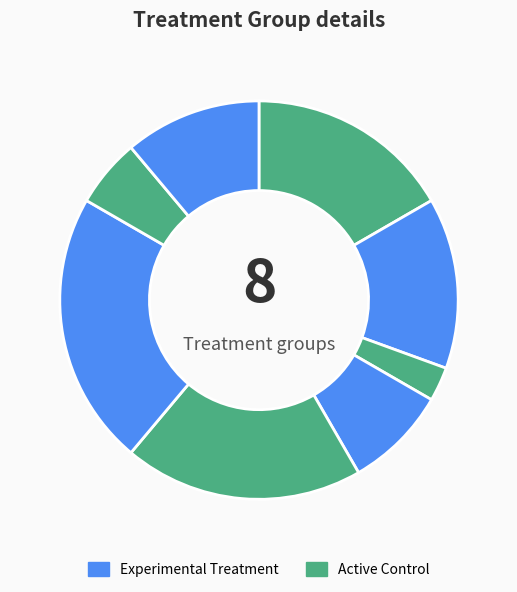

How many slices are in this pie chart?

8